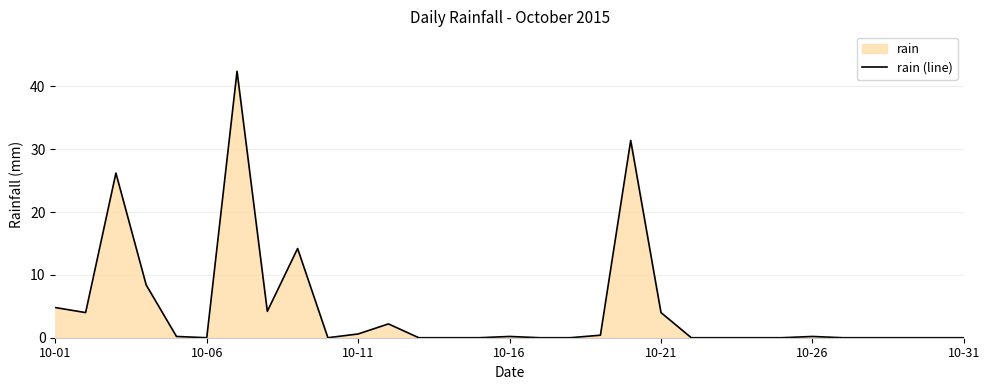

What is the maximum value shown in the chart?

42.4